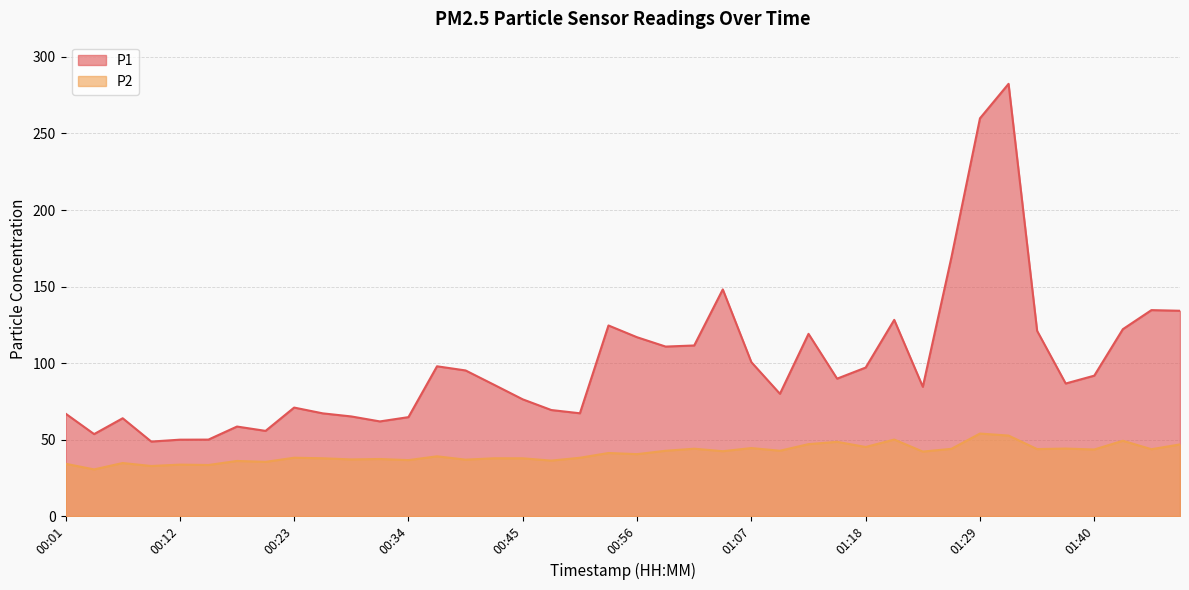

What is the total value across all series at 00:26?

105.0